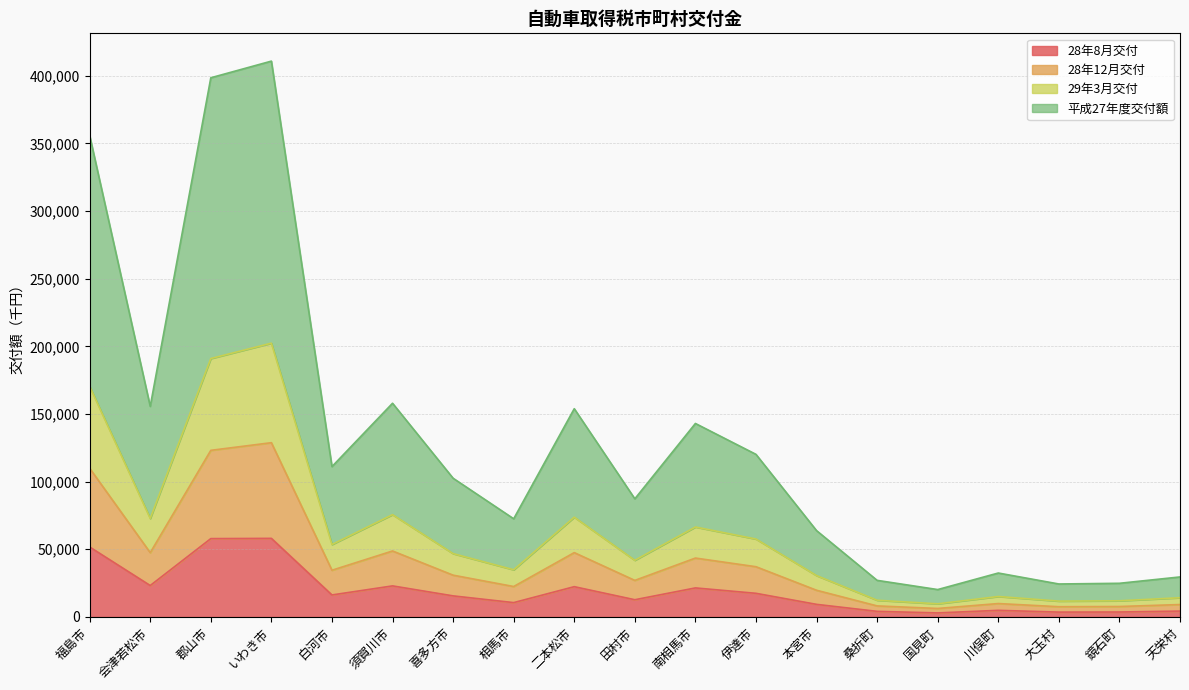

Which category has the highest value in the 28年12月交付 series?

いわき市